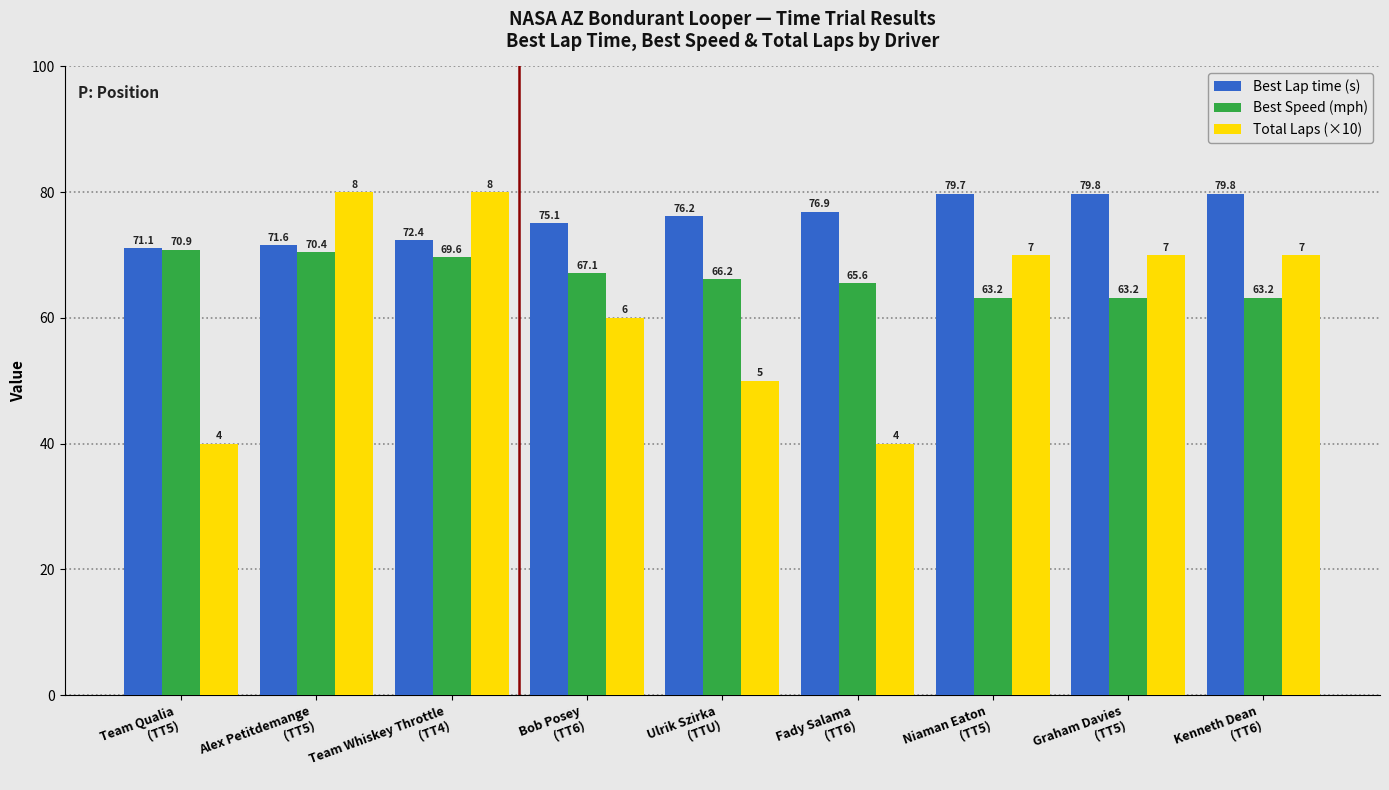

How many data points does each series have?

9